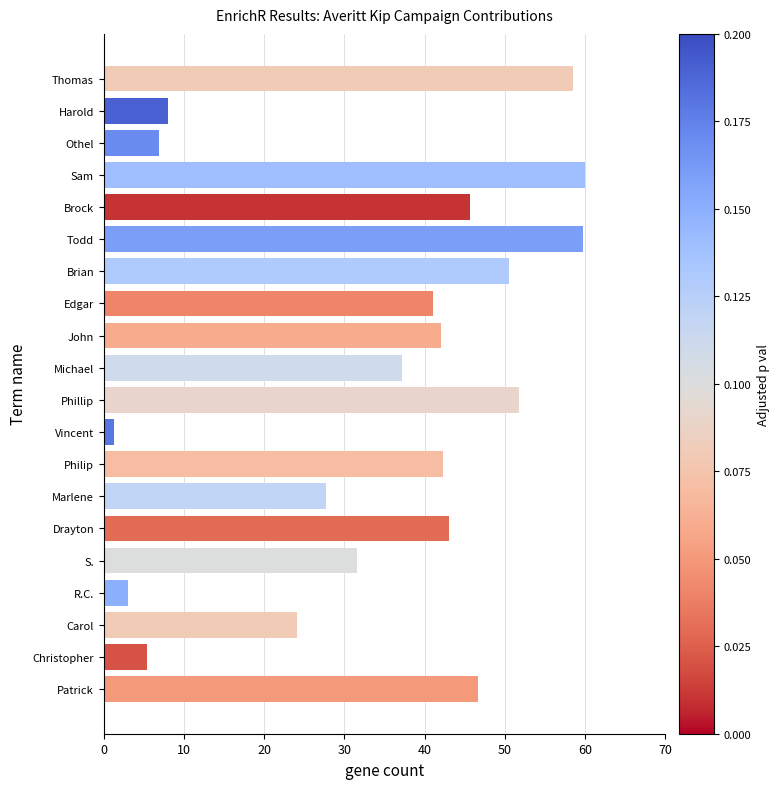

Is it true that the value at Michael is 37.2?

True